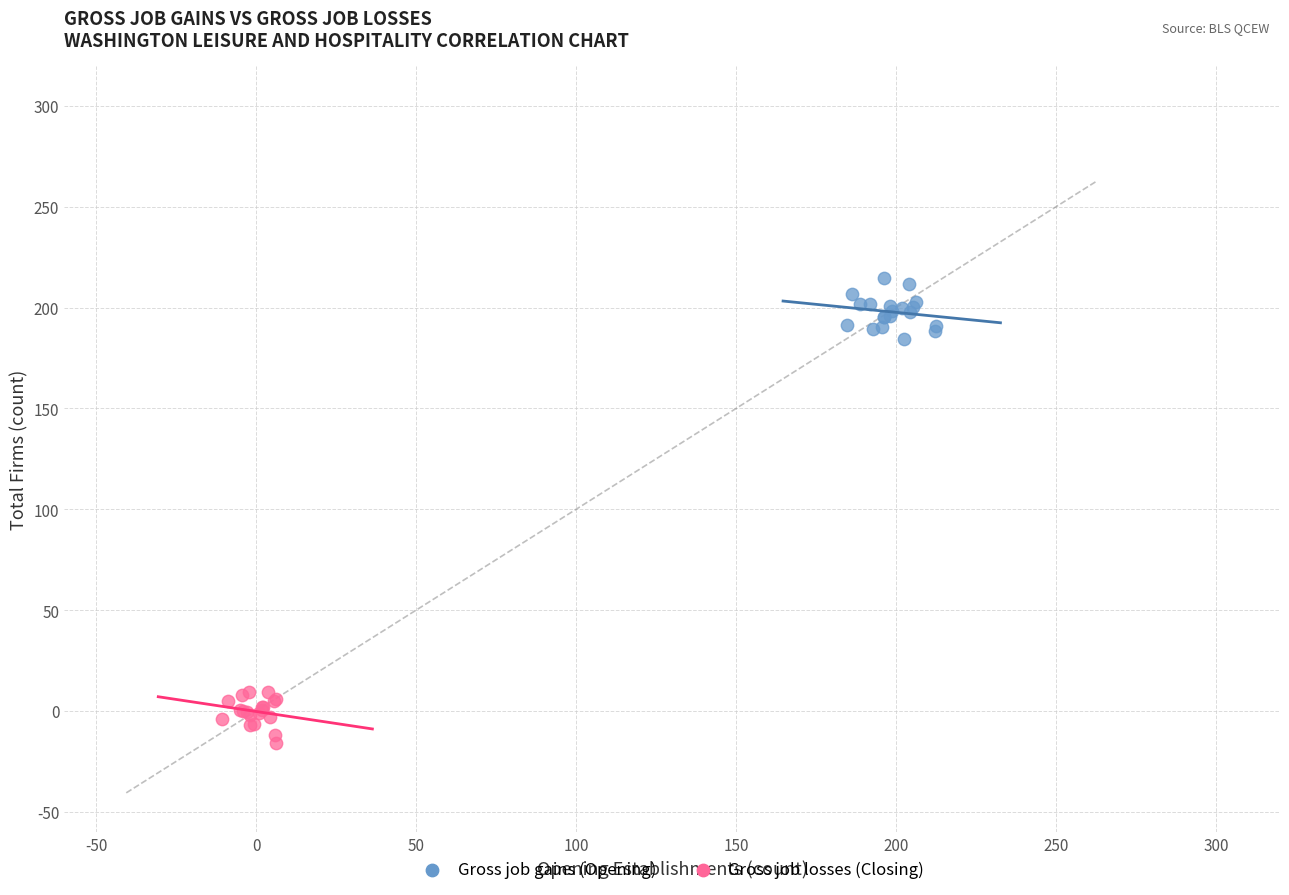

Which series reaches the minimum Y coordinate?

Gross job losses (Closing)